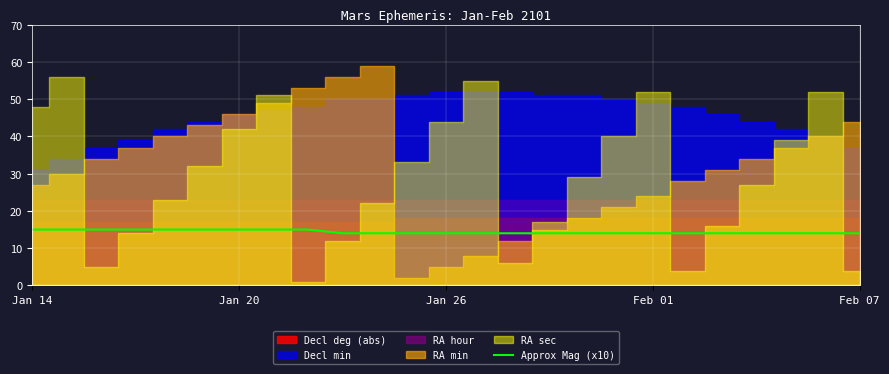

True or false: the data shows 24 at 21.

False